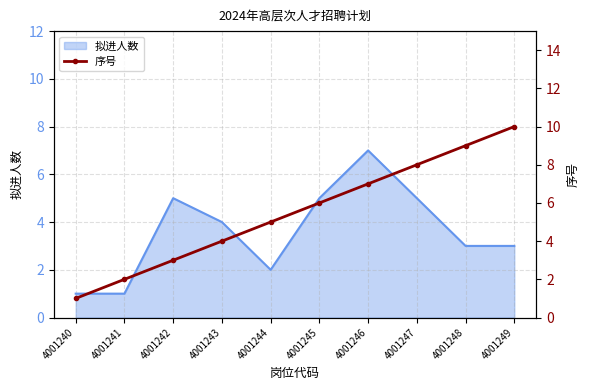

The value of 拟进人数 at 4001247 is 5. True or false?

True